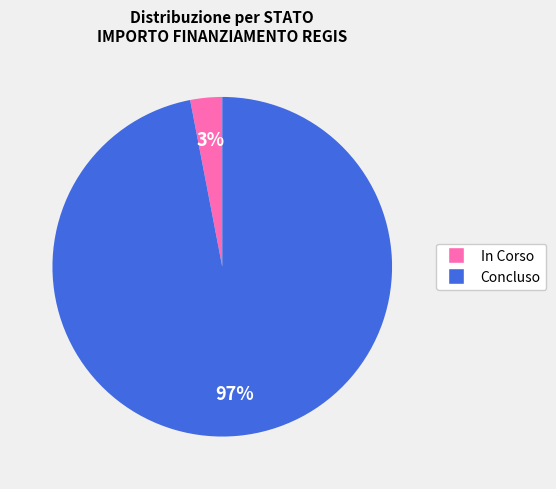

To the nearest percent, what portion does Concluso represent?

97%